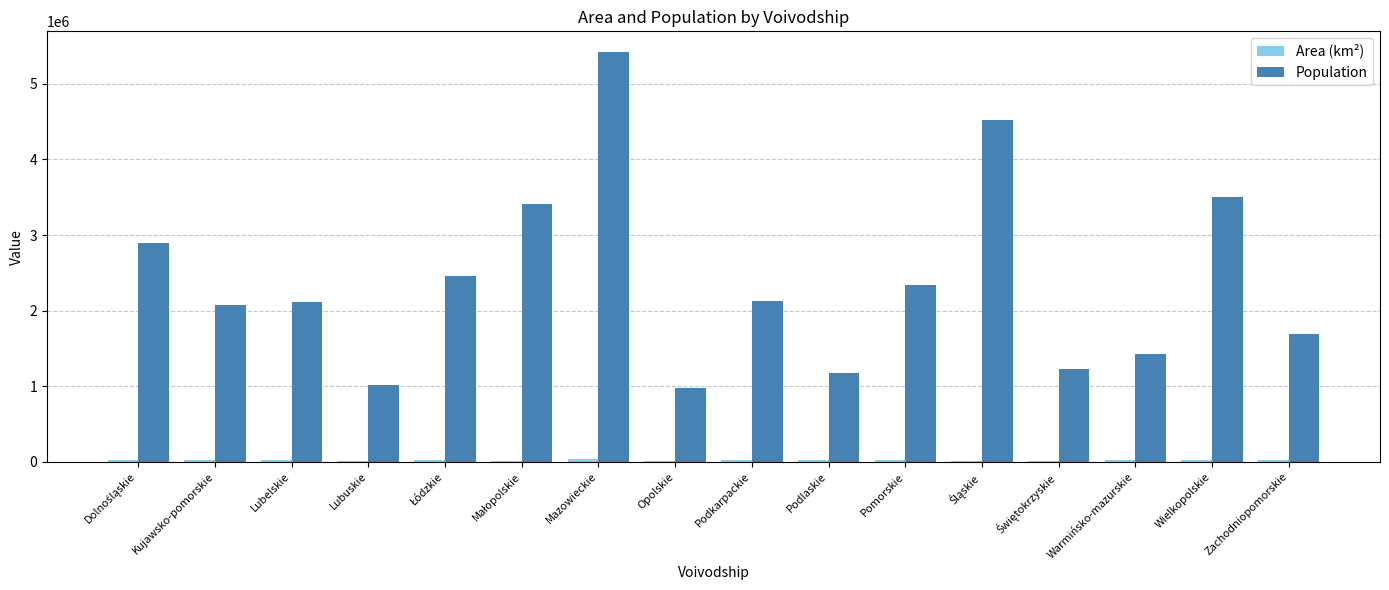

How many groups of bars are there?

16